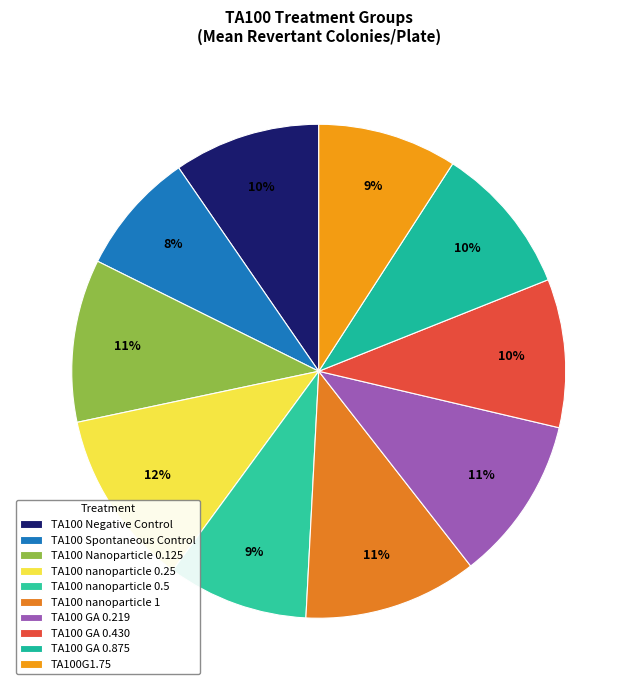

Does TA100G1.75 account for over 50% of the chart?

No